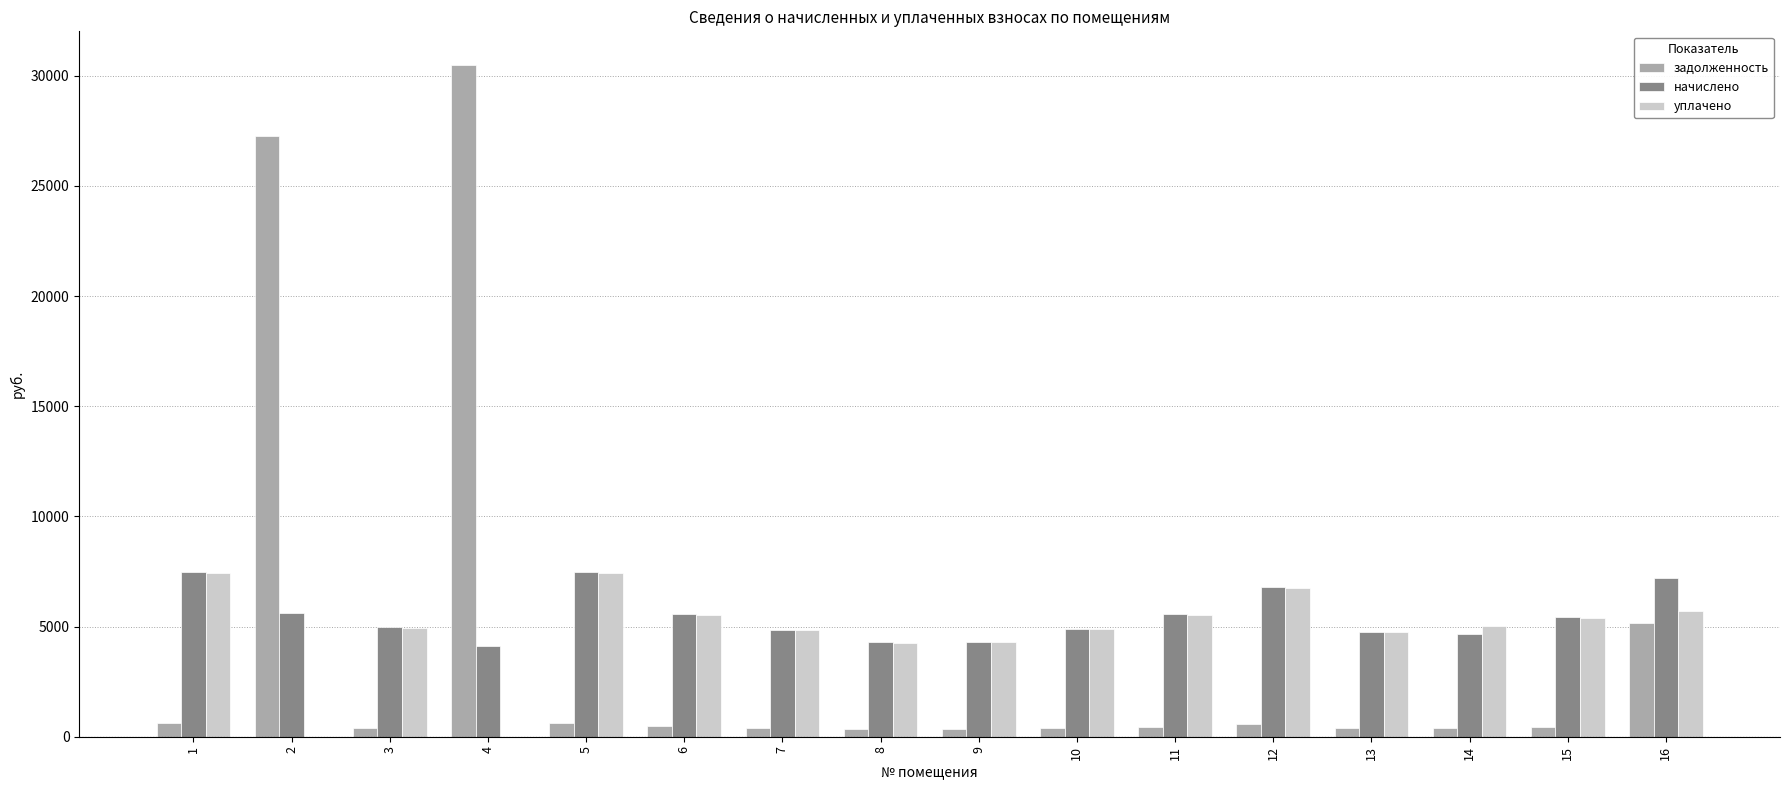

What is the spread (max minus min) of values at 4?

30493.0